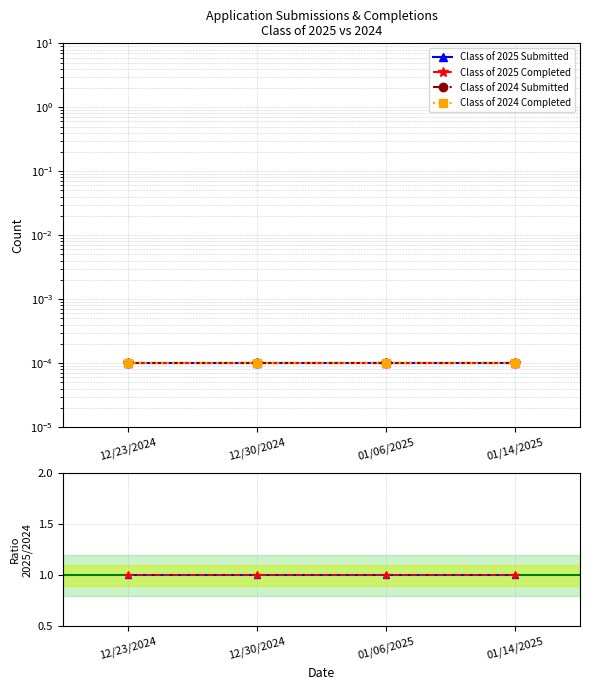

At which label does Class of 2025 Submitted reach its peak?

12/23/2024